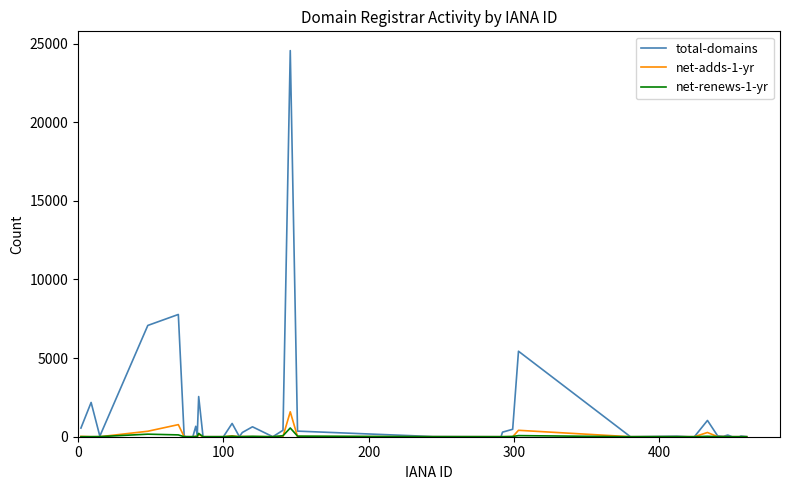

Which series has the largest range (max minus min)?

total-domains